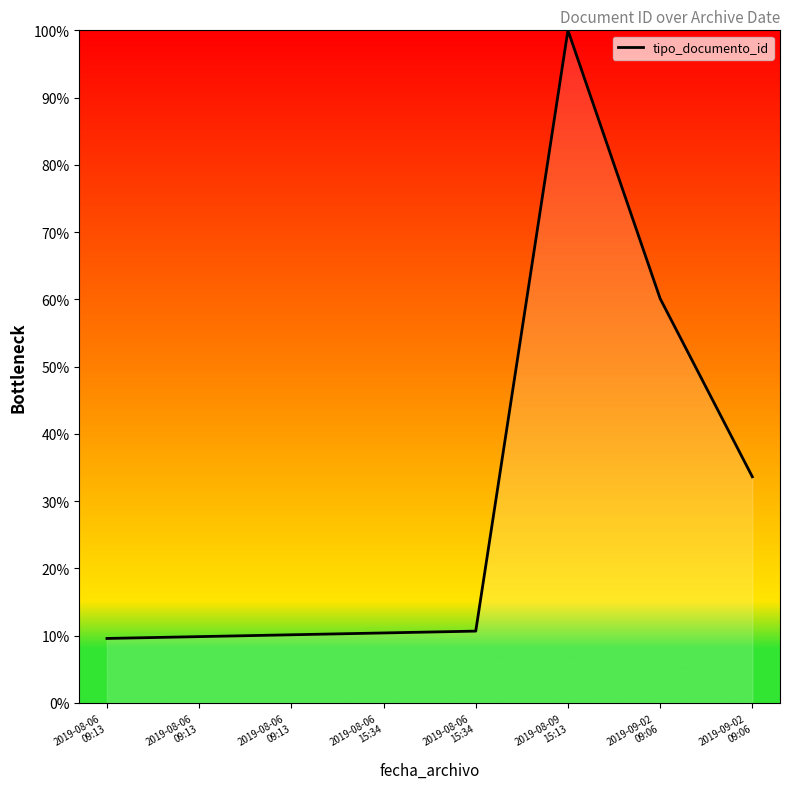

What is the approximate value at 2019-08-09
15:13?

100.0